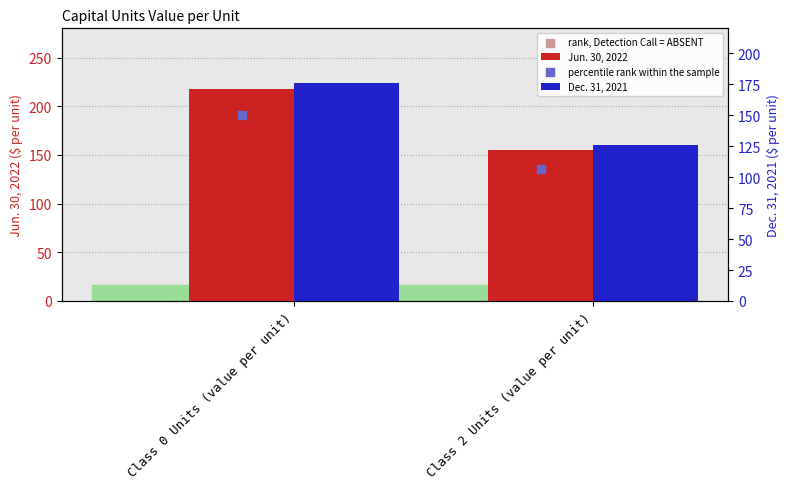

What are all the series names shown in the legend?

Jun. 30, 2022, rank, Detection Call = ABSENT, Dec. 31, 2021, percentile rank within the sample